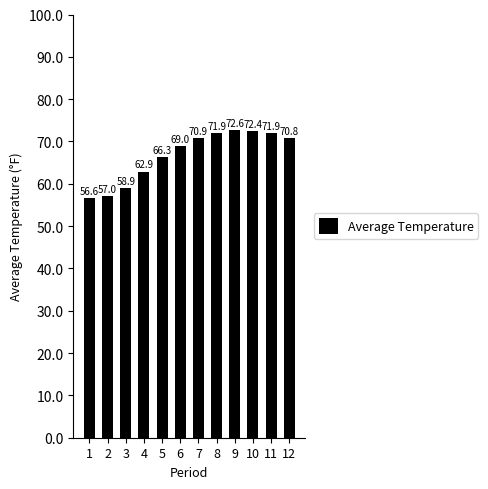

Is it true that the value at 2 is 57.0?

True